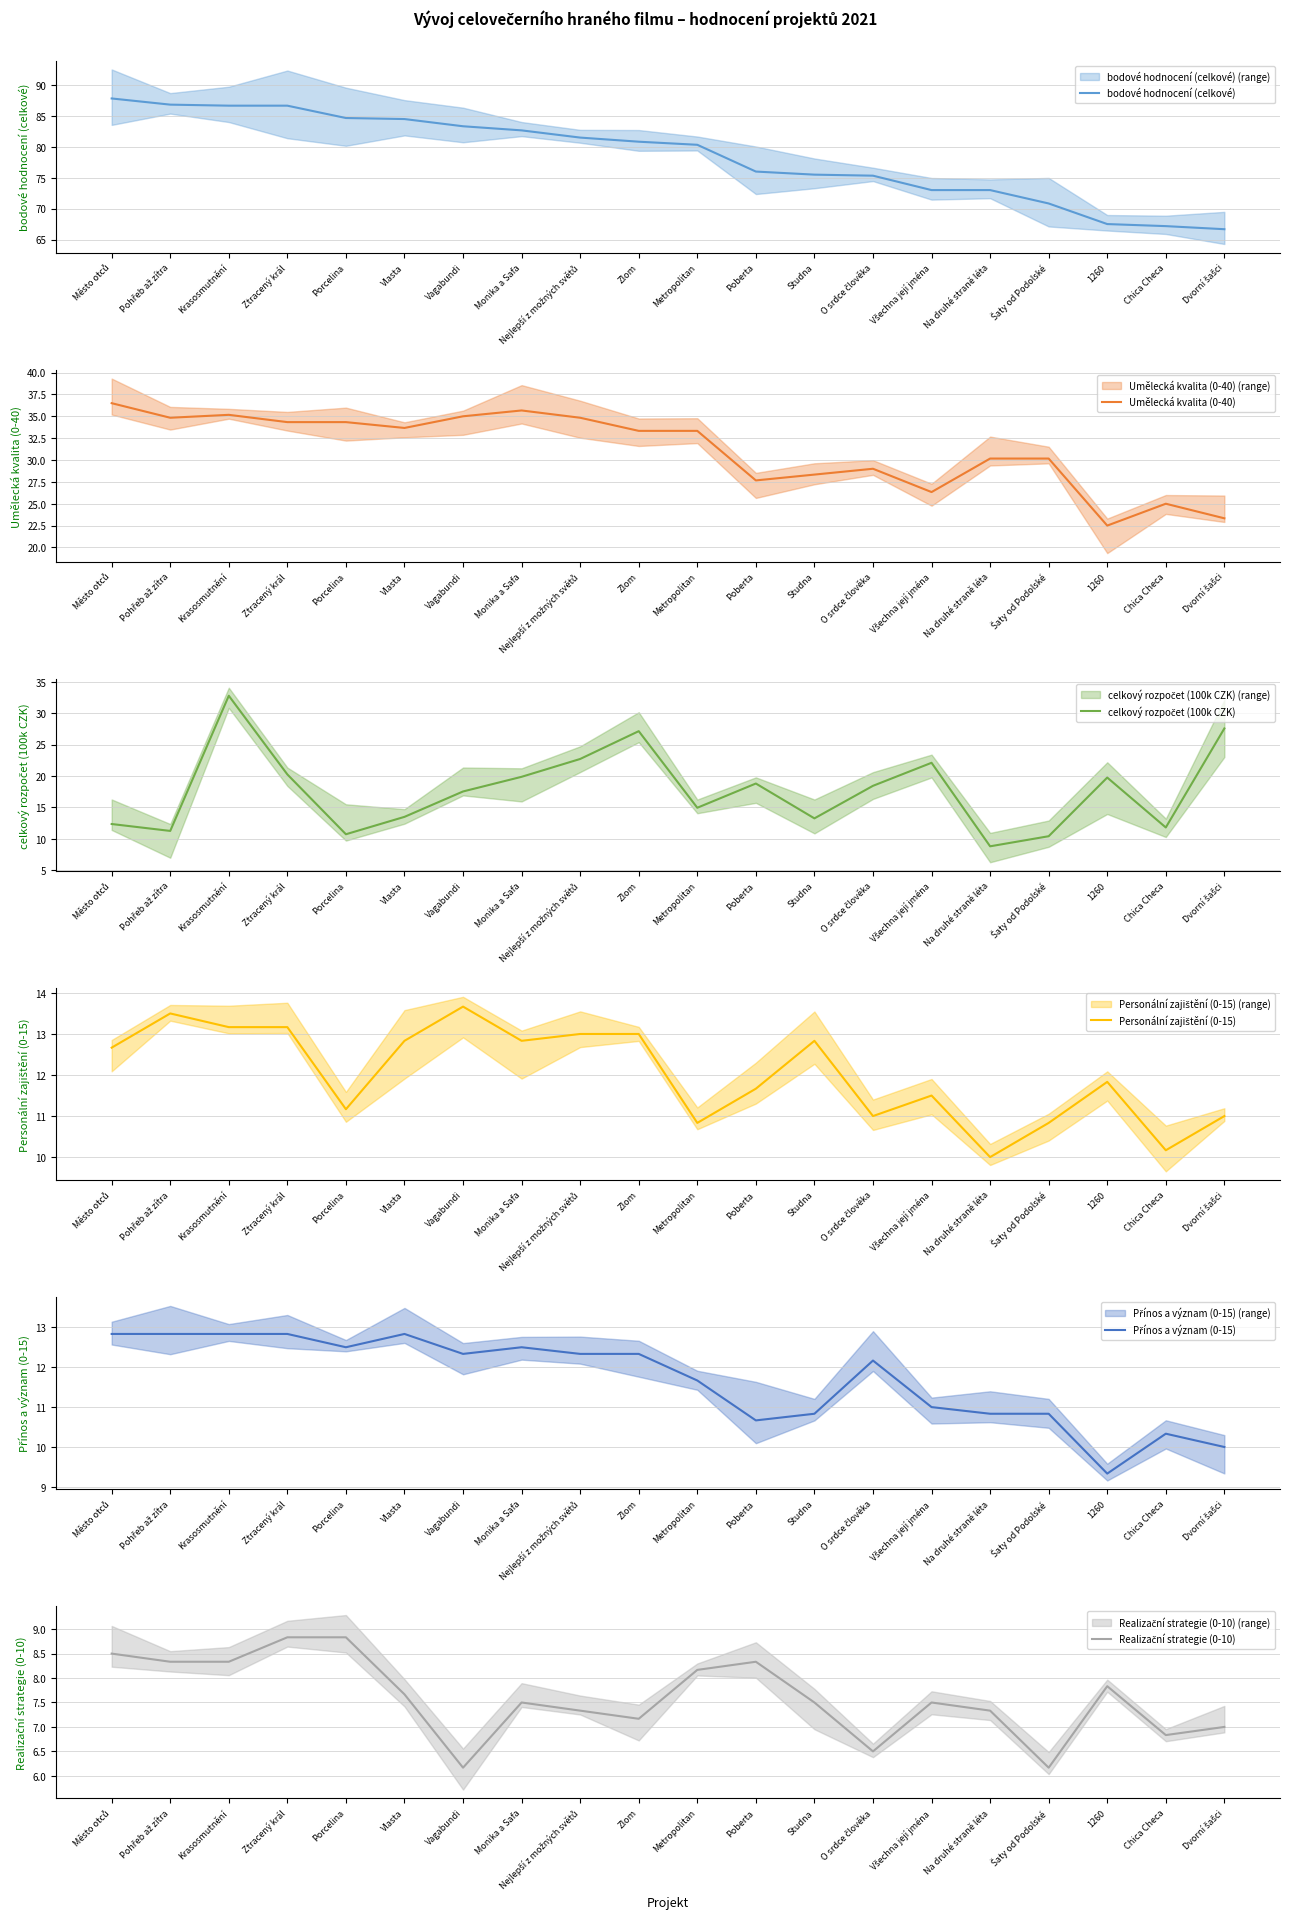

What is the difference between the maximum and minimum values in the Realizační strategie (0-10) series?

2.7